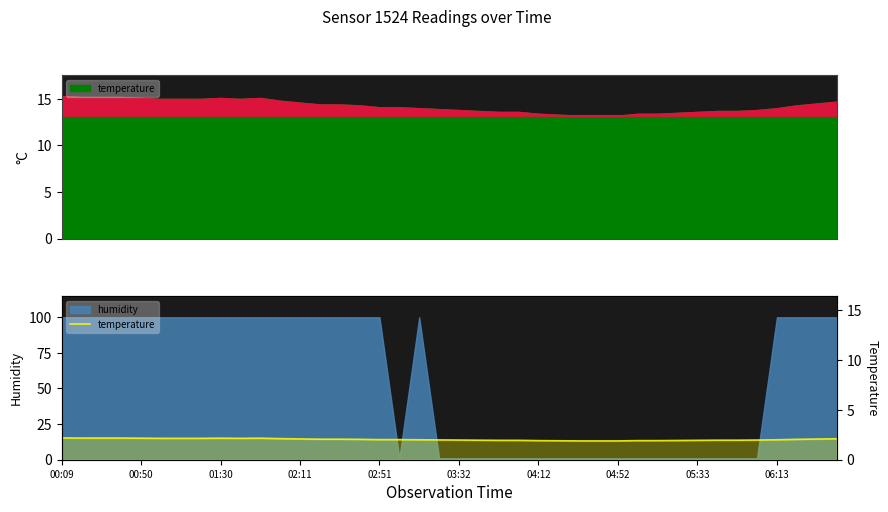

What value does the data have at 00:09?

15.3